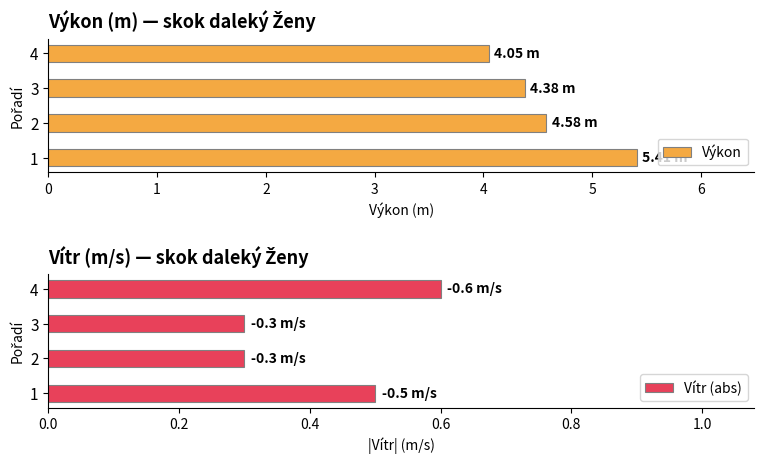

What is the average value of the Výkon series?

4.6